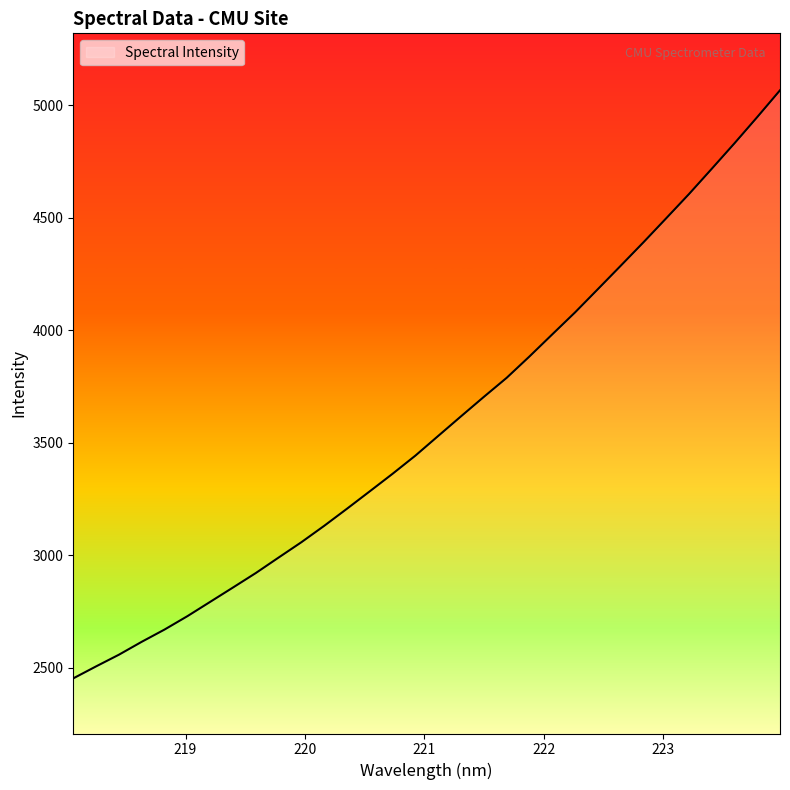

What is the greatest value displayed?

5067.3